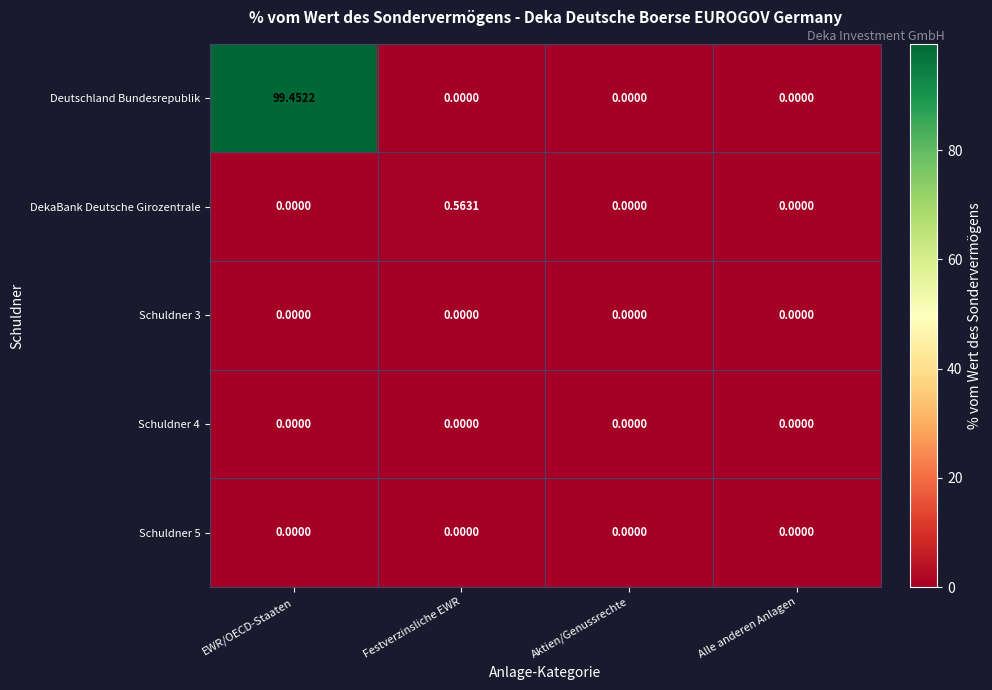

Which series has the largest total across all categories?

Deutschland Bundesrepublik